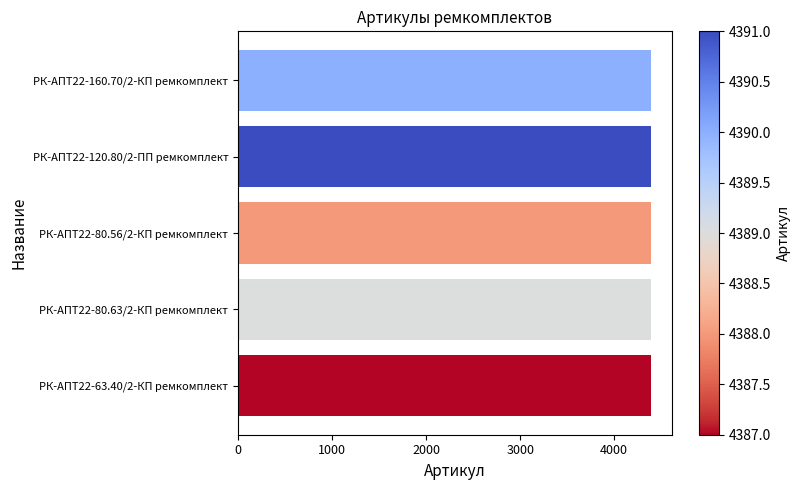

What is the sum of the values at РК-АПТ22-120.80/2-ПП ремкомплект and РК-АПТ22-80.56/2-КП ремкомплект?

8779